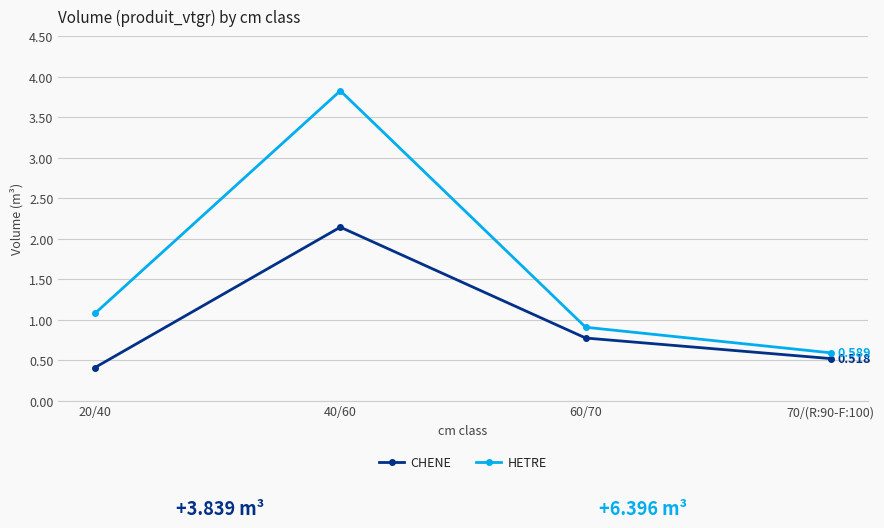

Which series changed the most between 20/40 and 60/70?

CHENE